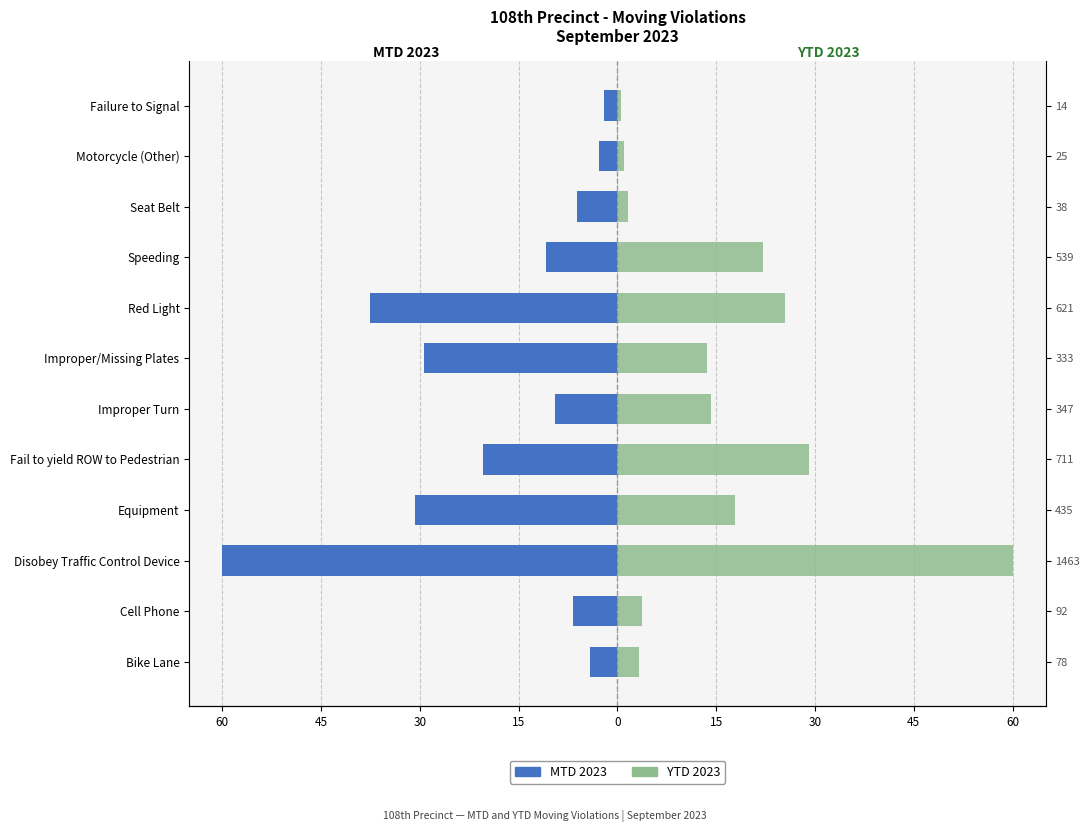

Rank the series at Bike Lane from lowest to highest value.

MTD 2023, YTD 2023